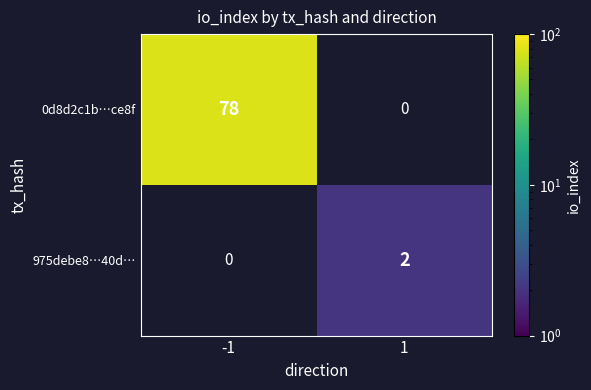

How many positive values does the 975debe8…40d… series have?

1